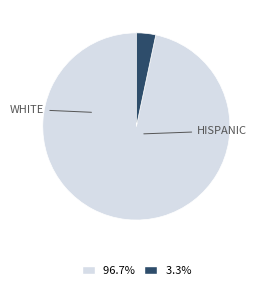

Is there a majority slice in this chart?

Yes